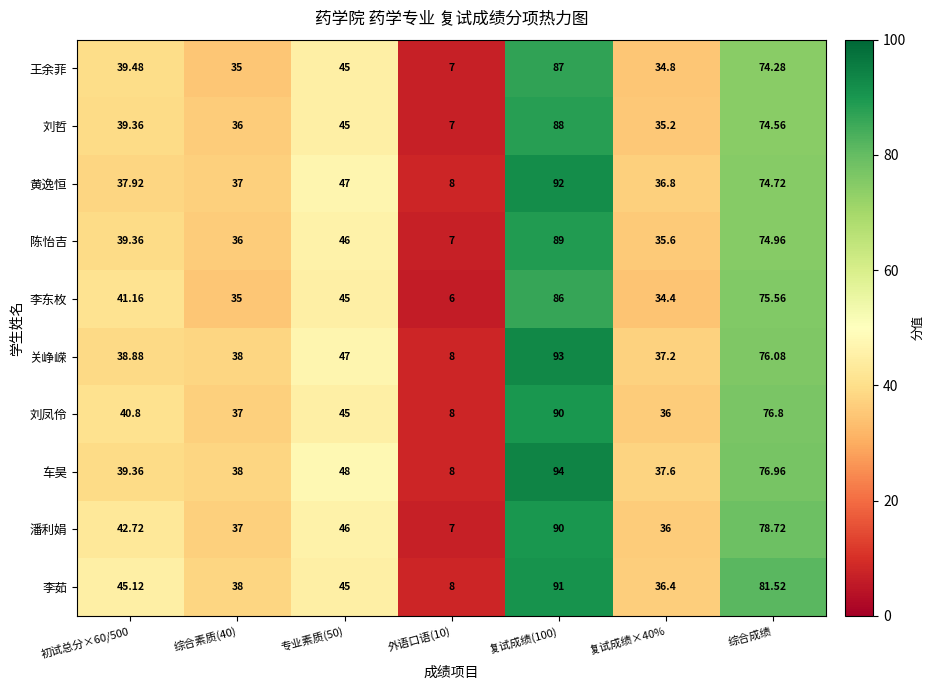

Which series has the largest range (max minus min)?

车昊